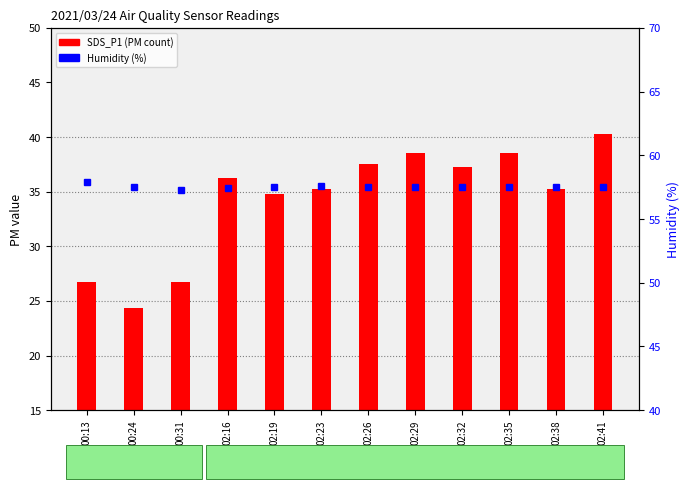

Reading right to left, list all the values displayed in this chart.

SDS_P1: 02:41=40.3	02:38=35.2	02:35=38.5	02:32=37.3	02:29=38.5	02:26=37.5	02:23=35.2	02:19=34.8	02:16=36.2	00:31=26.8	00:24=24.4	00:13=26.7
Humidity (%): 02:41=57.5	02:38=57.5	02:35=57.5	02:32=57.5	02:29=57.5	02:26=57.5	02:23=57.6	02:19=57.5	02:16=57.4	00:31=57.3	00:24=57.5	00:13=57.9